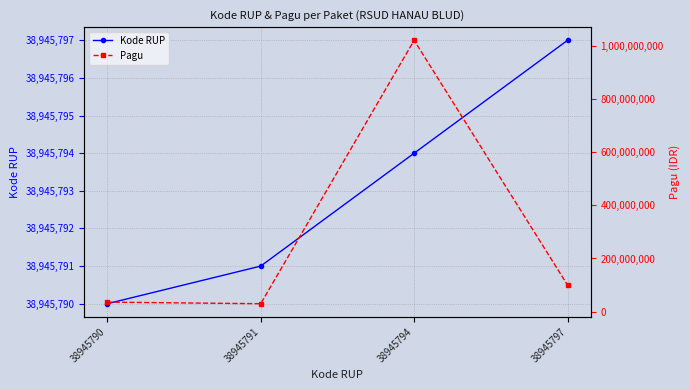

Reading left to right, extract all data points from this chart.

Kode RUP: 38945790	38945791	38945794	38945797
Pagu: 36000000	30000000	1020000000	100000000